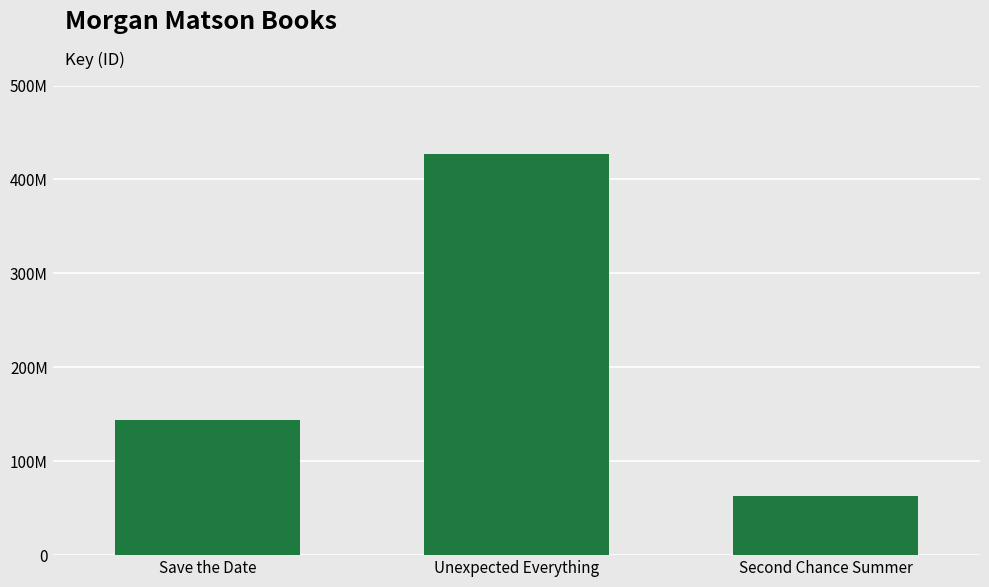

Does the chart contain any negative values?

No